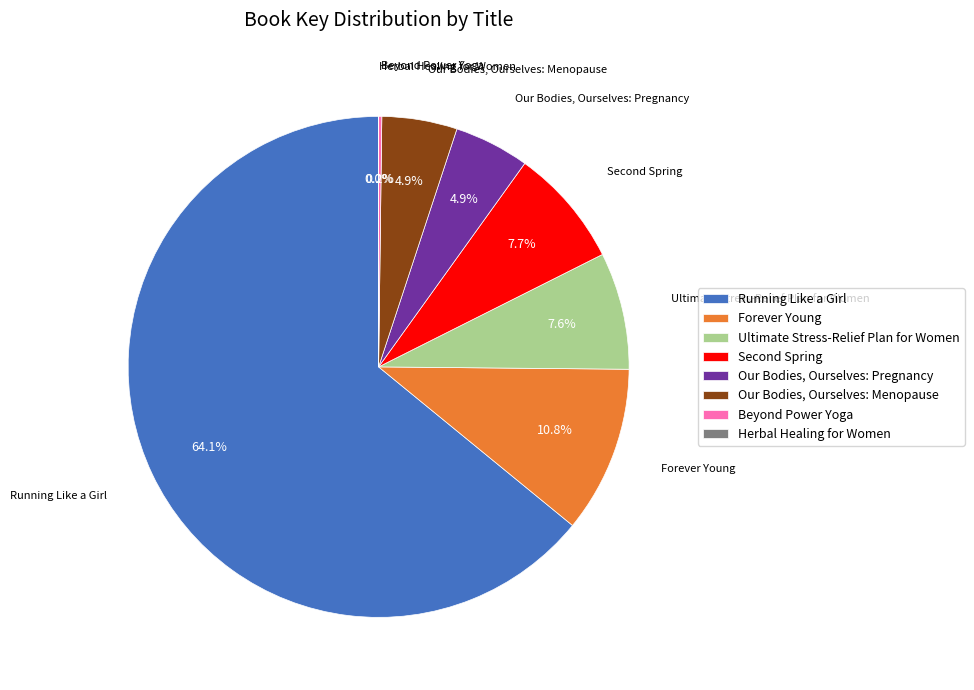

What percentage is NOT represented by Our Bodies, Ourselves: Pregnancy?

95.1%